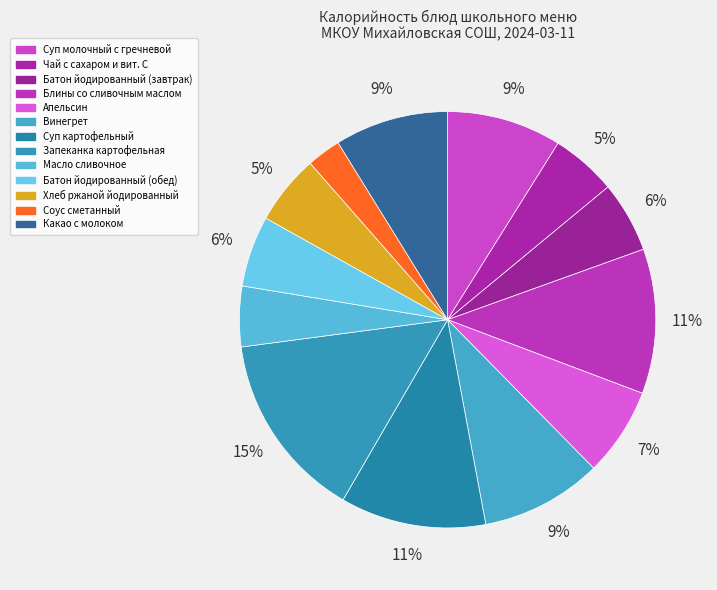

To the nearest percent, what is the average slice percentage?

8%